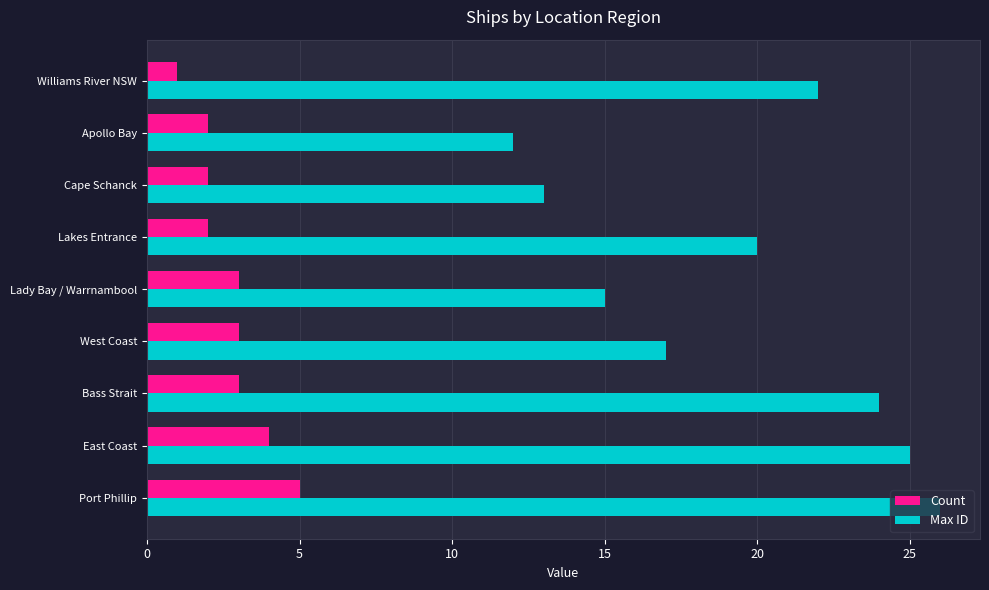

What is the sum of all Count values?

25